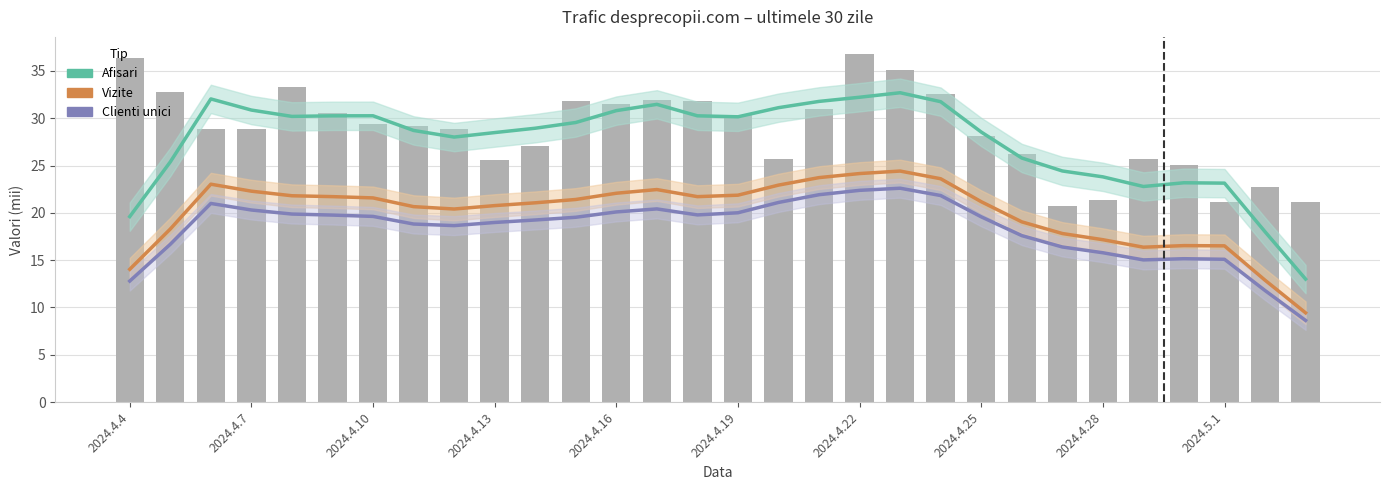

What is the minimum value shown in the chart?

8.6